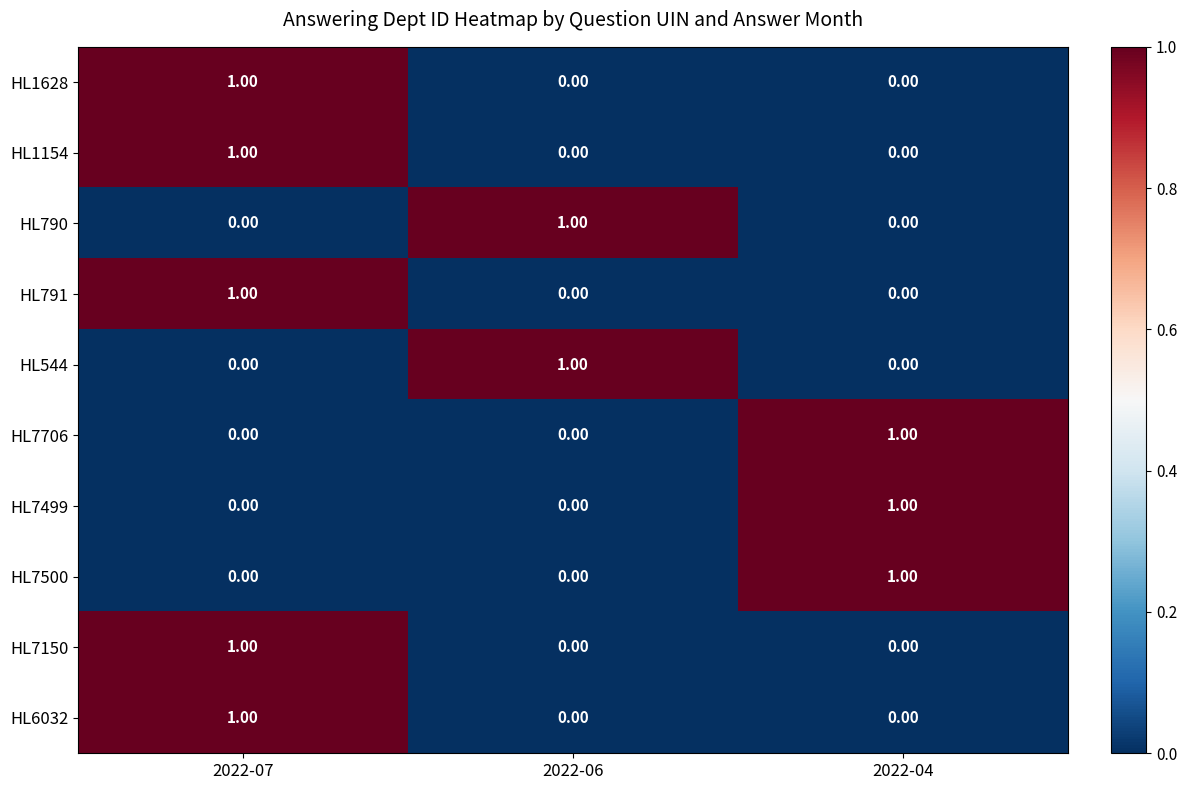

What is the total value across all series at 2022-07?

5